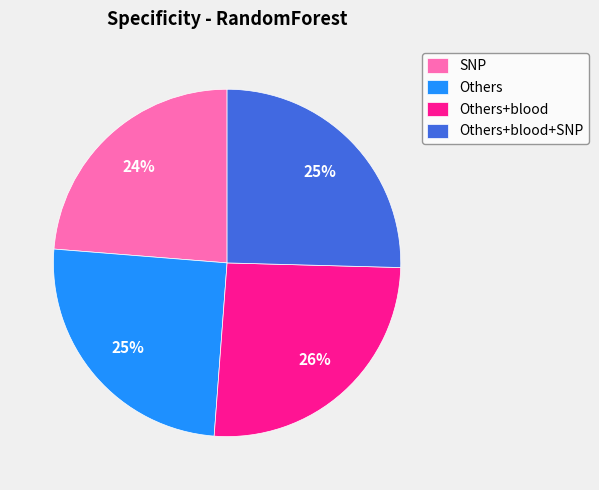

How many slices are in this pie chart?

4